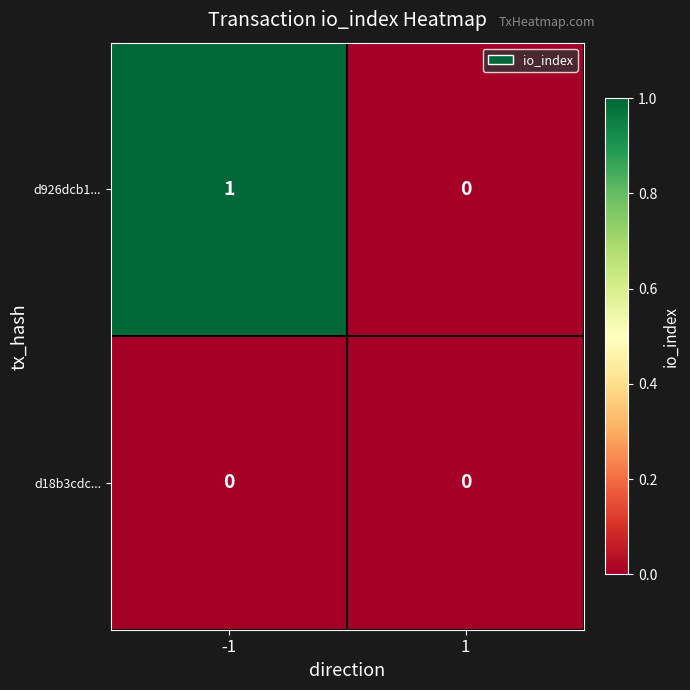

At -1, list the series in order from largest to smallest.

d926dcb1..., d18b3cdc...